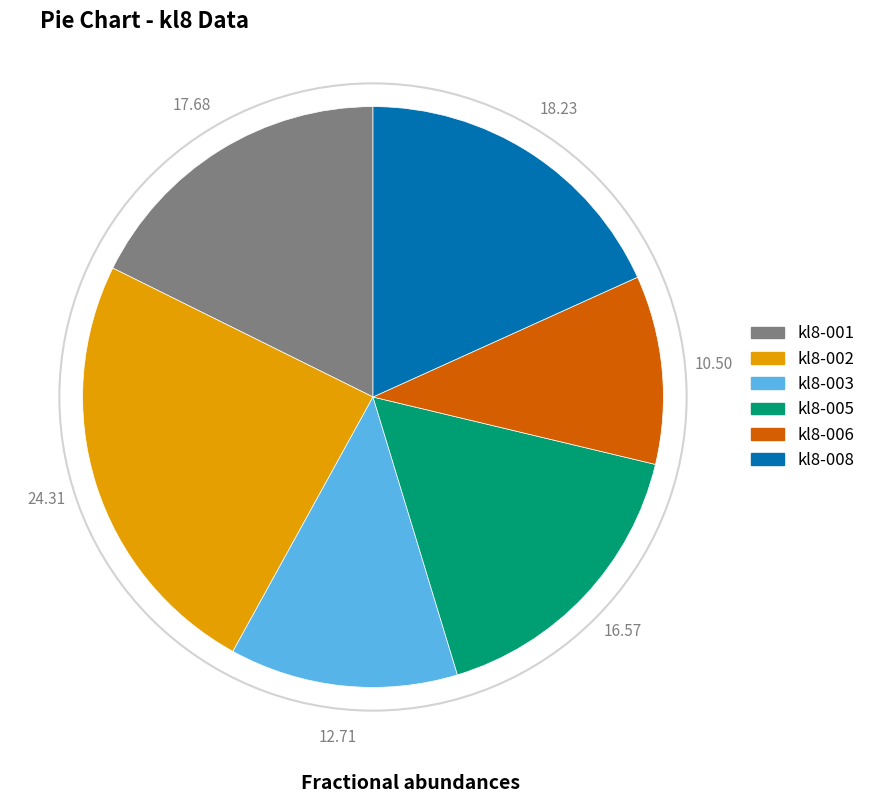

Rank the categories by value from lowest to highest.

kl8-006, kl8-003, kl8-005, kl8-001, kl8-008, kl8-002